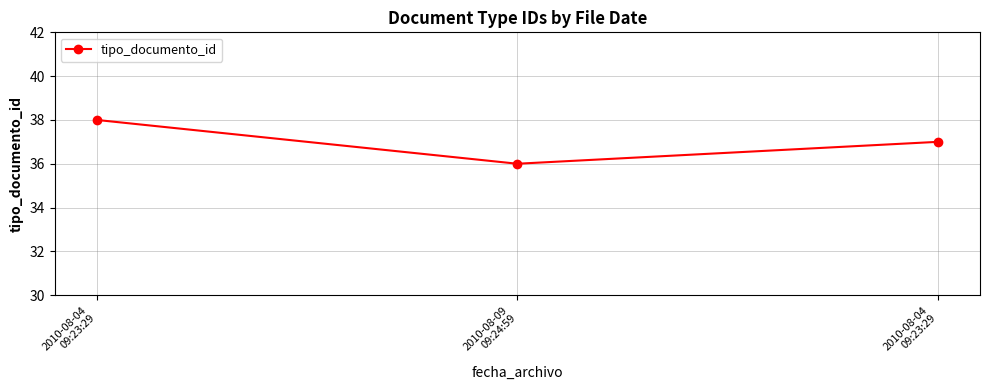

Is it true that the value at 2010-08-04
09:23:29 is 37?

True